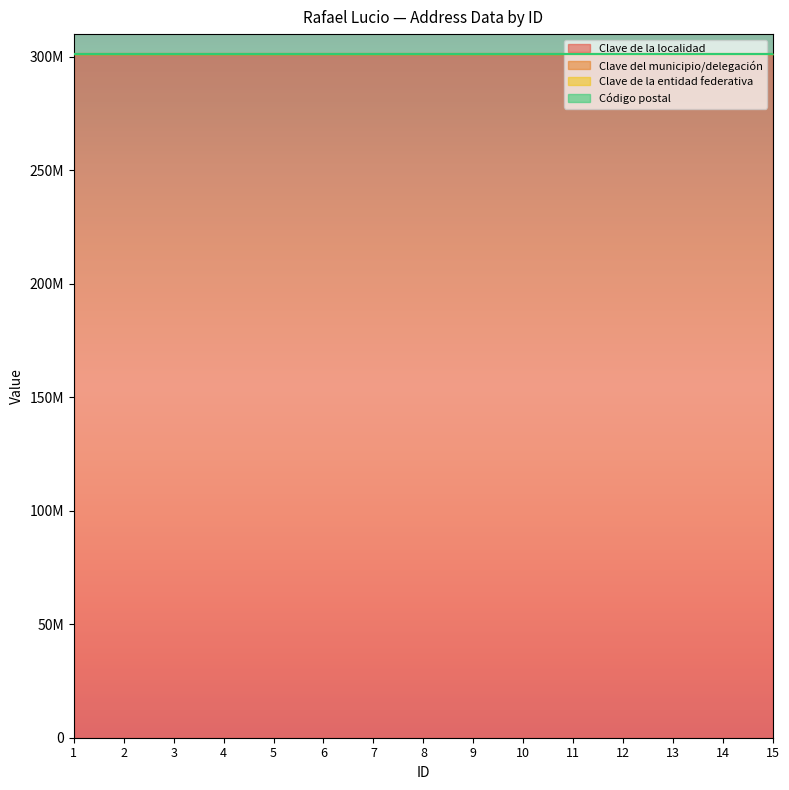

At which label is Clave de la localidad closest to 301360001?

1